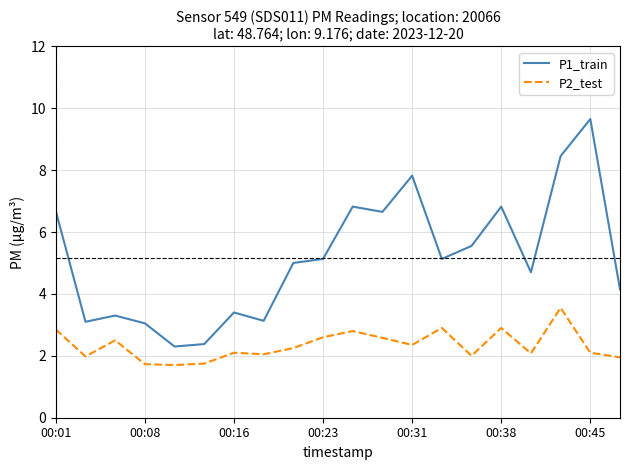

Which series has the largest range (max minus min)?

P1_train